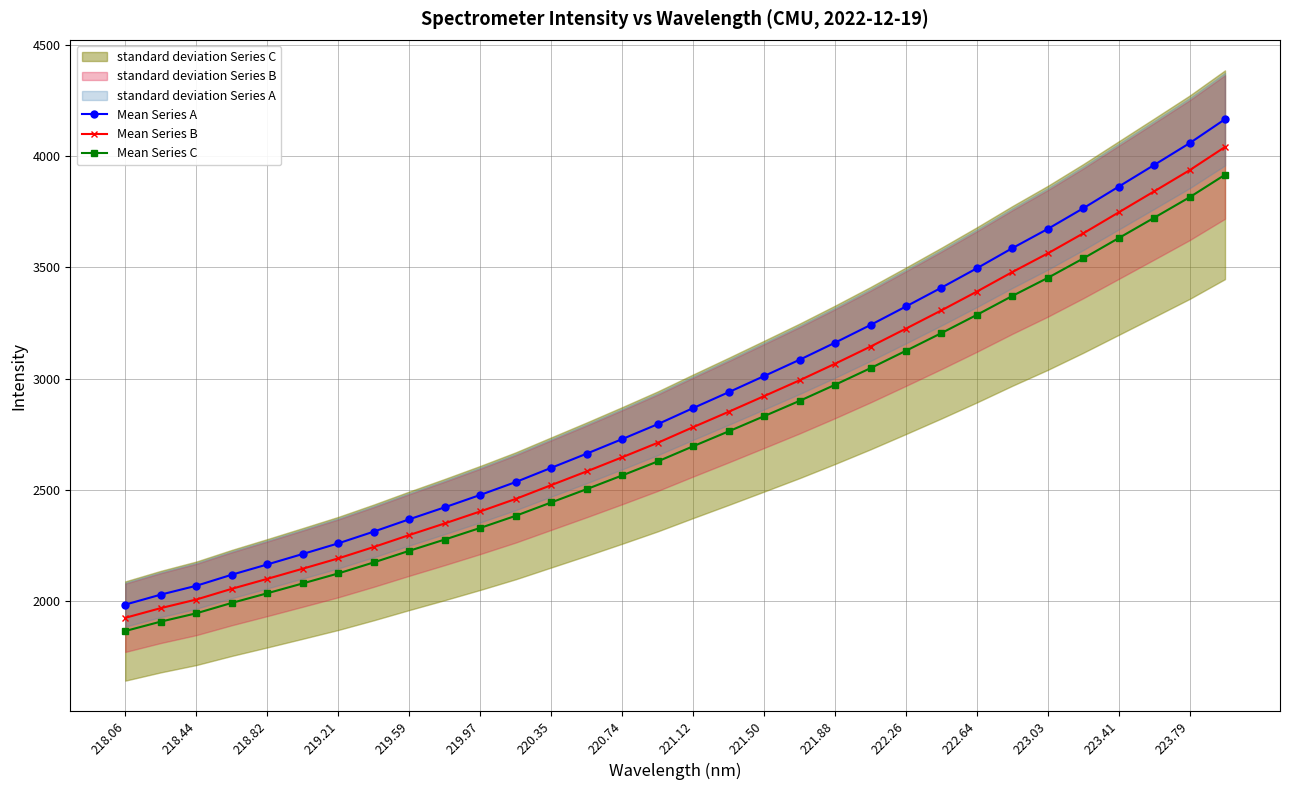

What is the highest value of the Mean Series A series?

4167.6